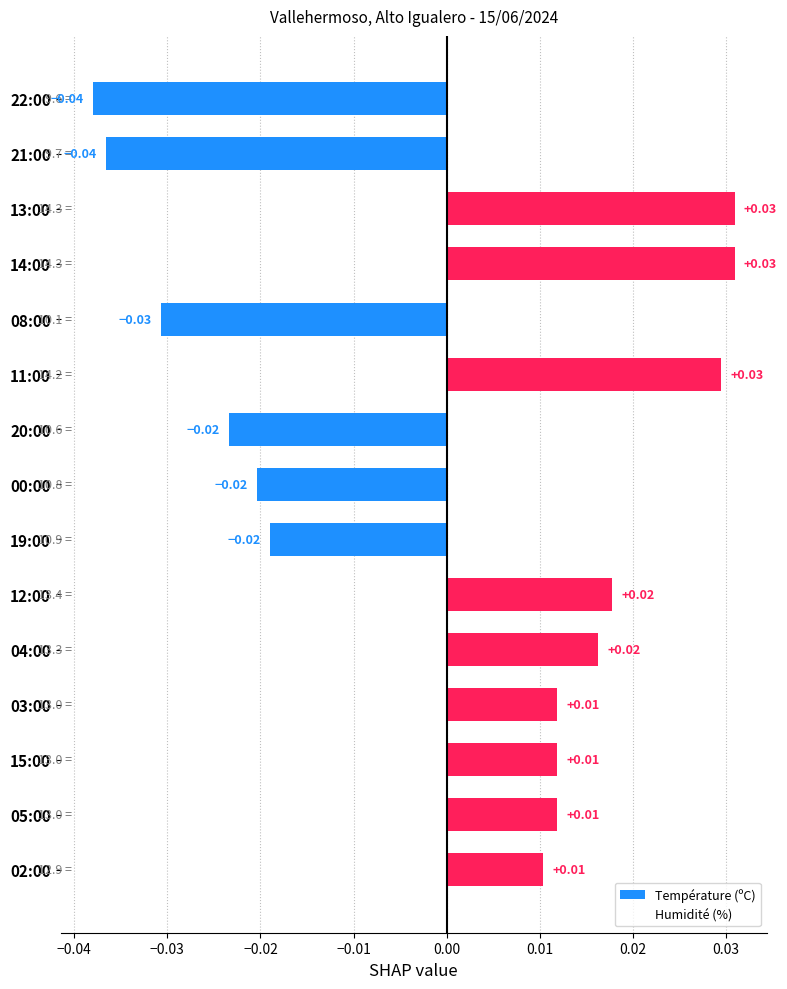

Between 00:00 and 08:00, which is larger?

00:00